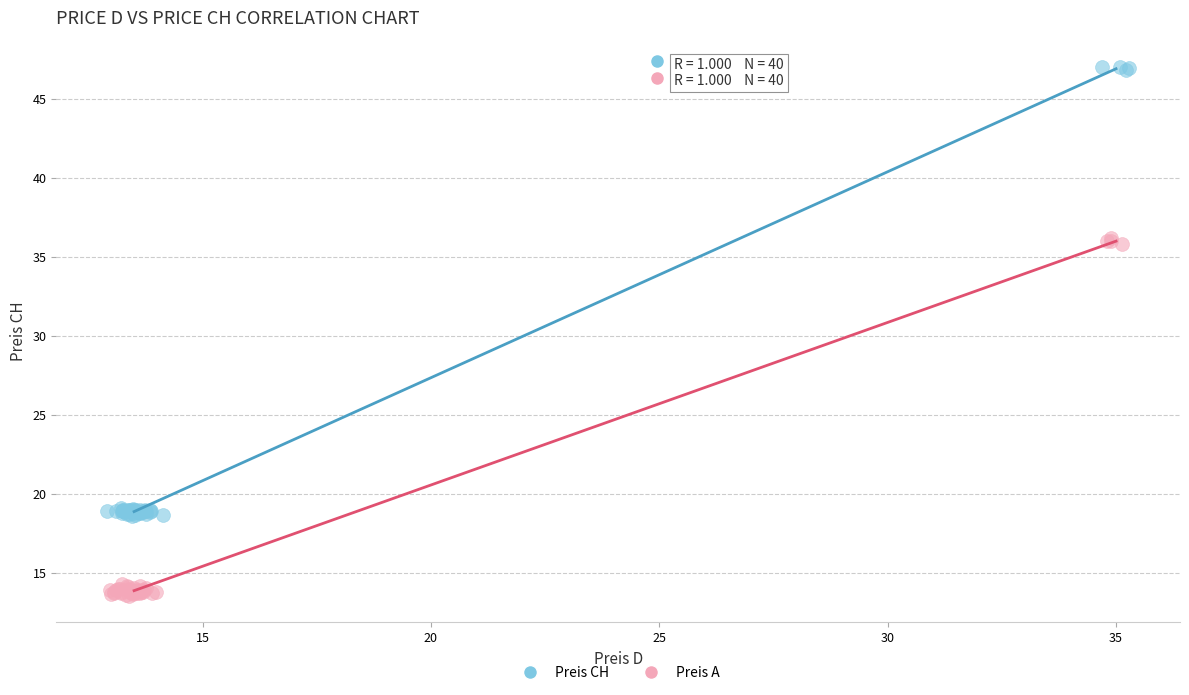

Which series contains the lowest Y value?

Preis A